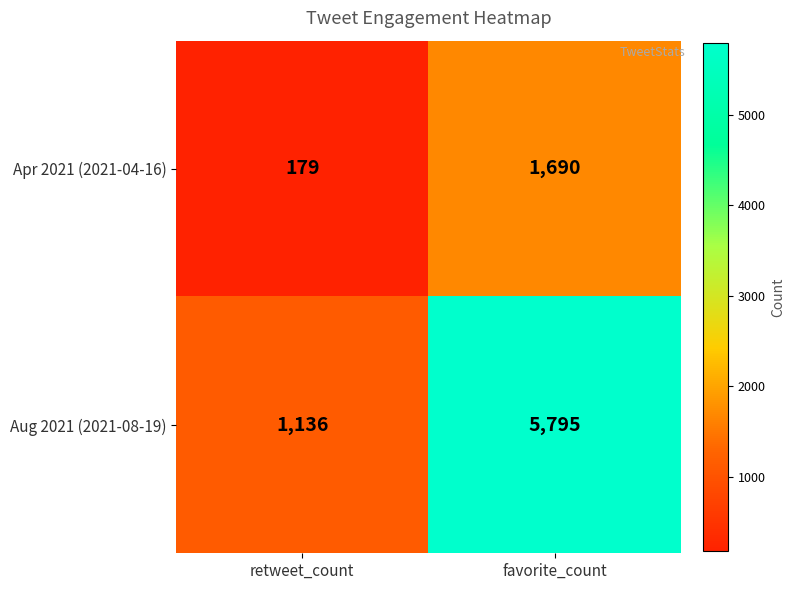

What is the maximum value for Apr 2021 (2021-04-16)?

1690